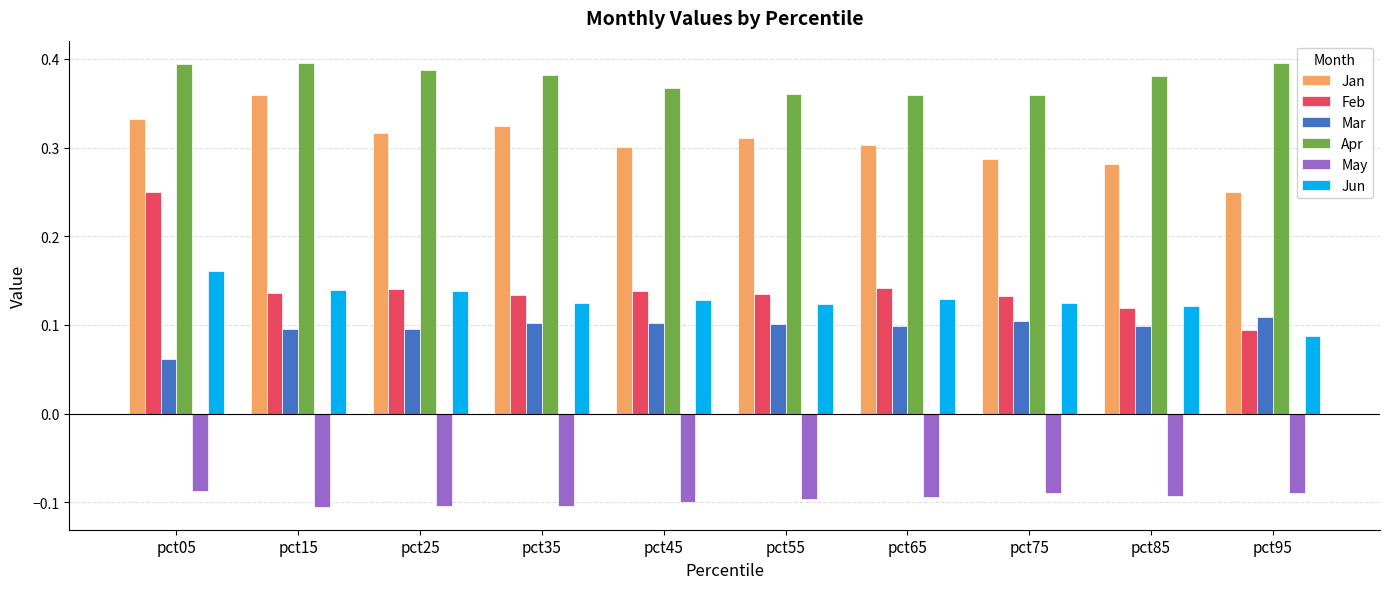

Is it true that Jan equals 0.5 at pct45?

False